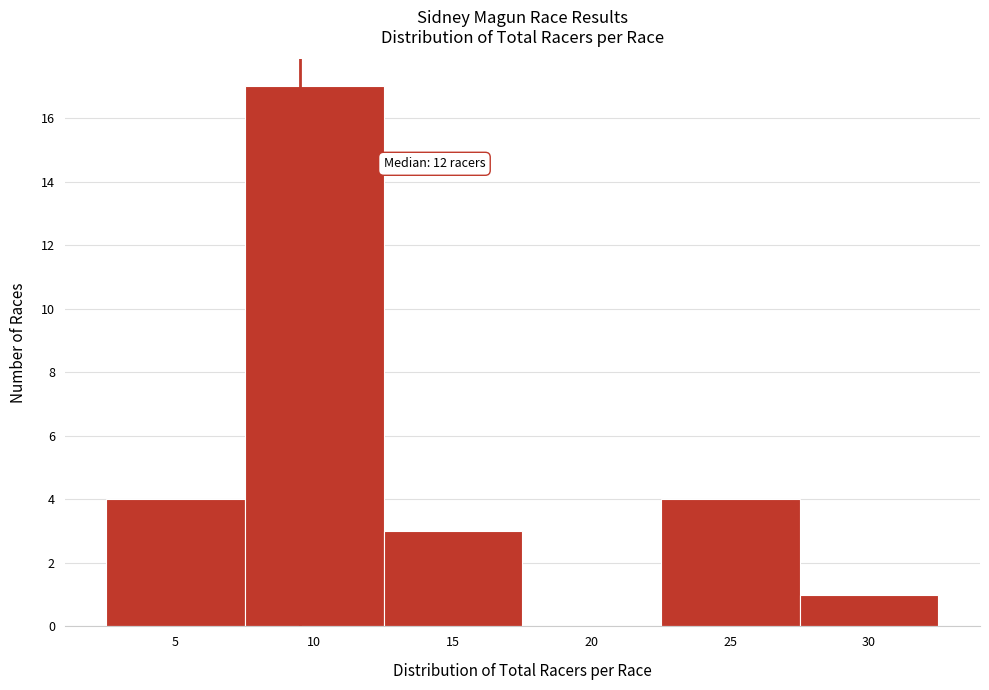

Reading right to left, what are all the values shown in this chart?

30=1	25=4	20=0	15=3	10=17	5=4